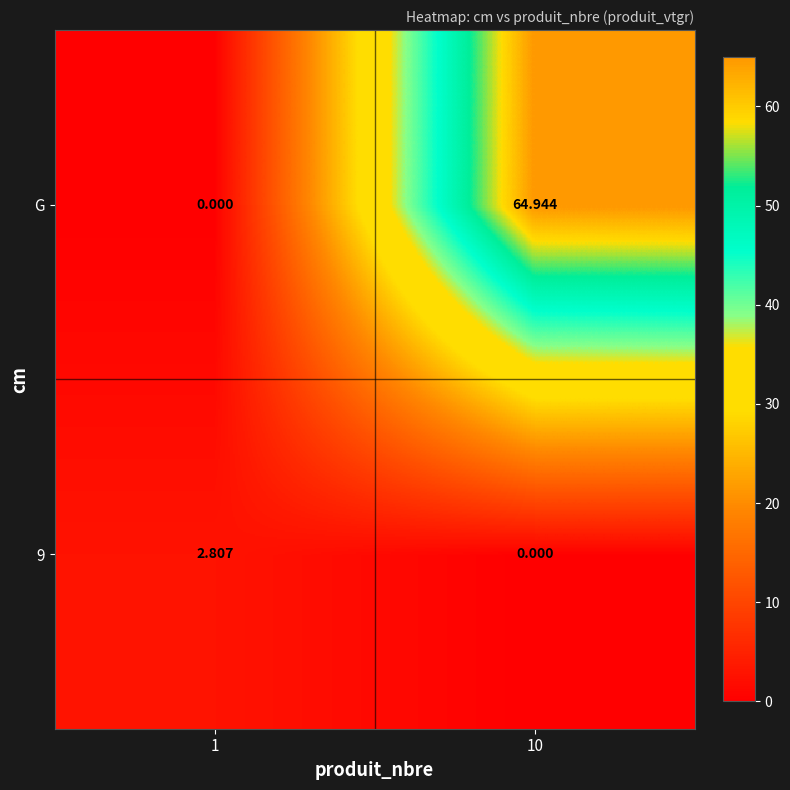

What is the total value across all series at 10?

64.9